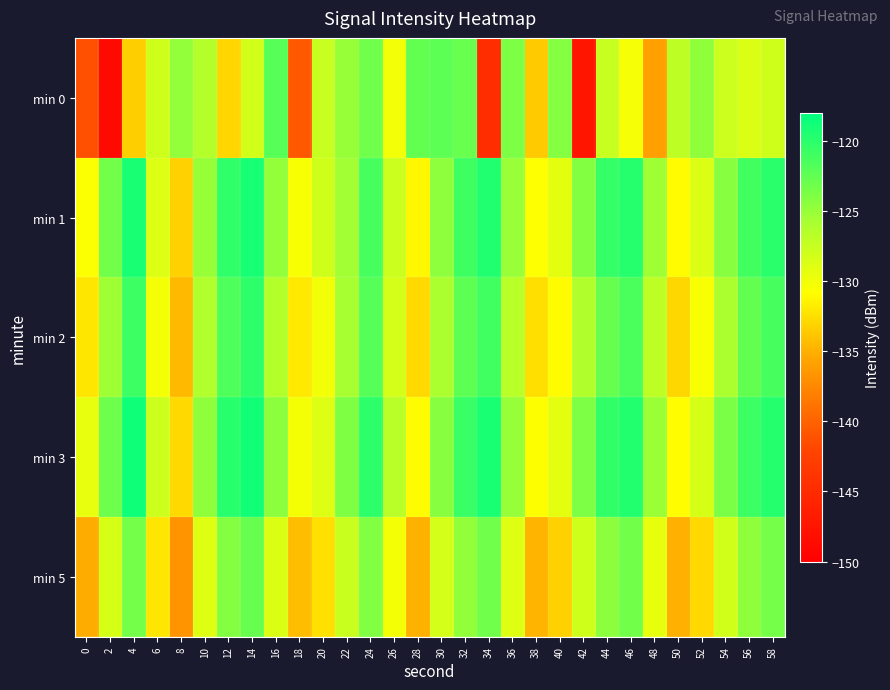

What is the smallest value displayed?

-148.8